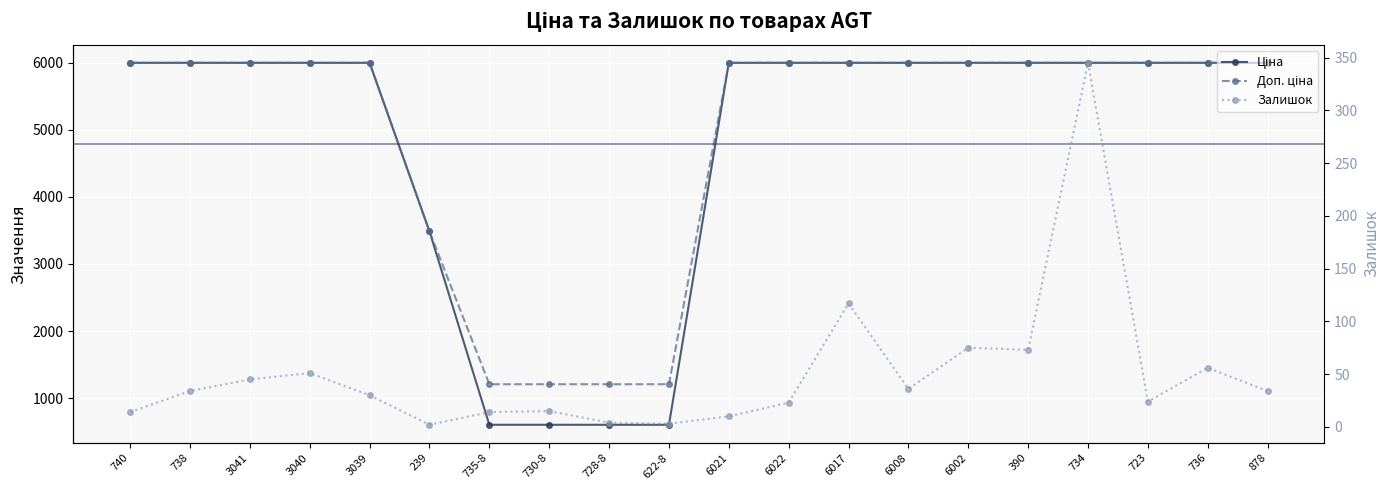

At how many categories does at least one series exceed 2712?

16